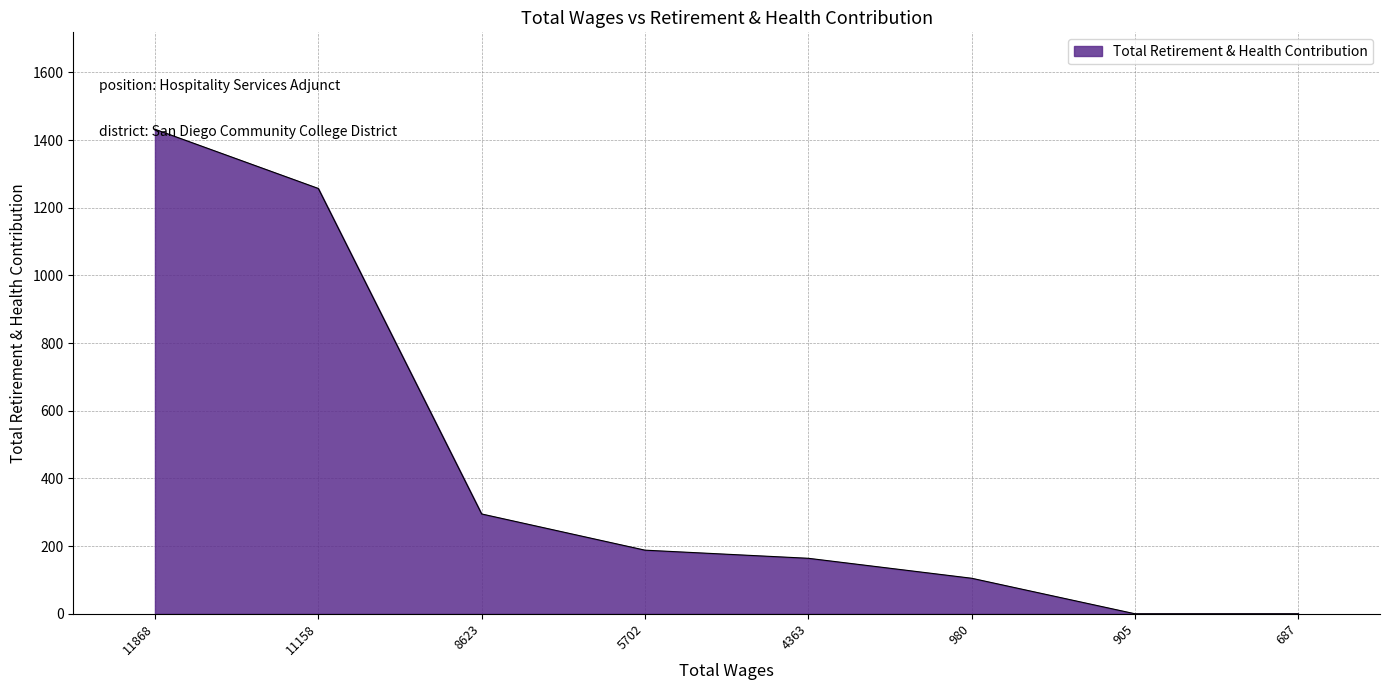

Where is the data nearest to the value 716?

8623